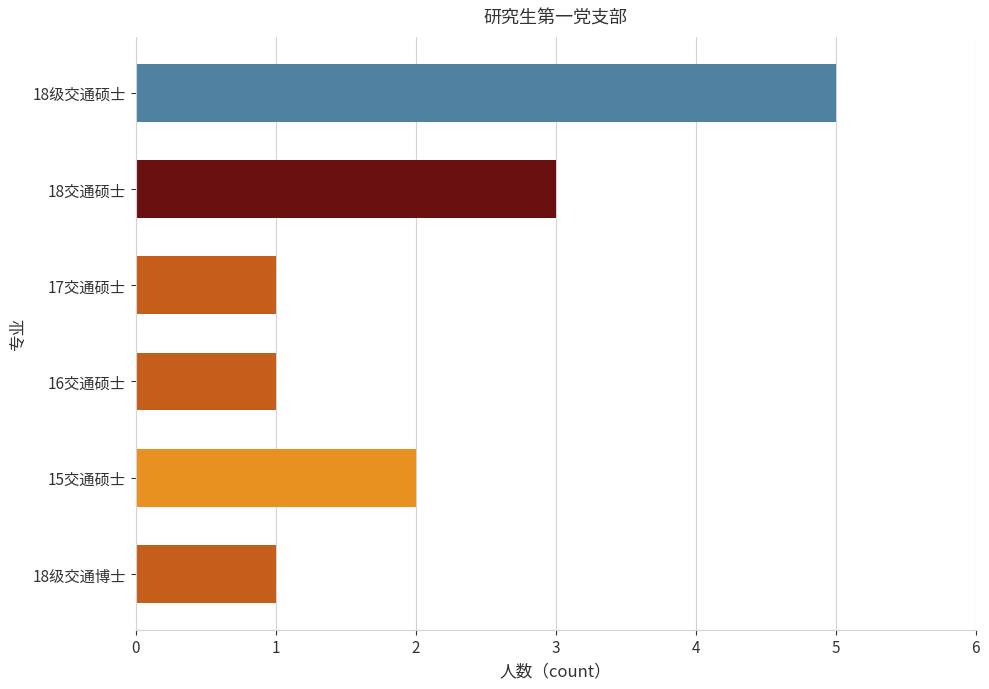

What is the change in value from 15交通硕士 to 18级交通硕士?

+3